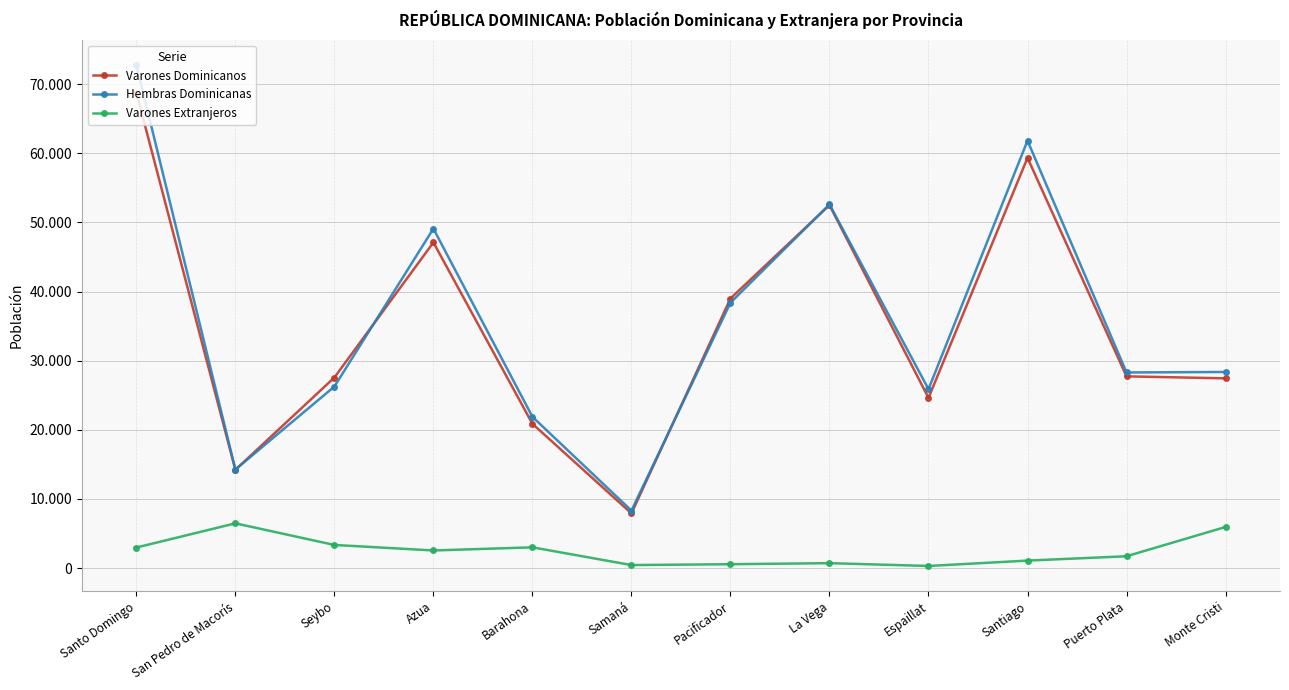

List the series in order of their peak value, highest first.

Hembras Dominicanas, Varones Dominicanos, Varones Extranjeros